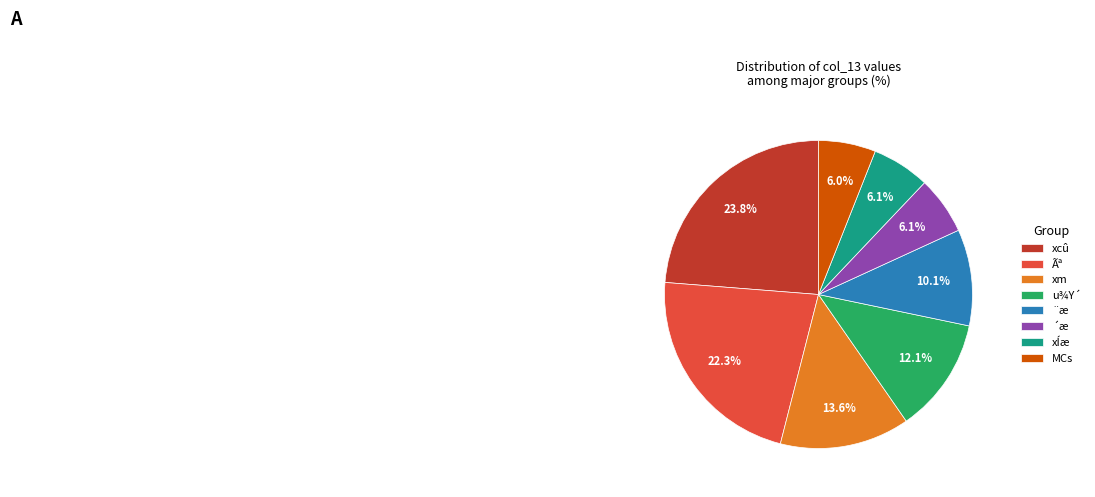

Which category has the biggest portion of the pie?

xcû